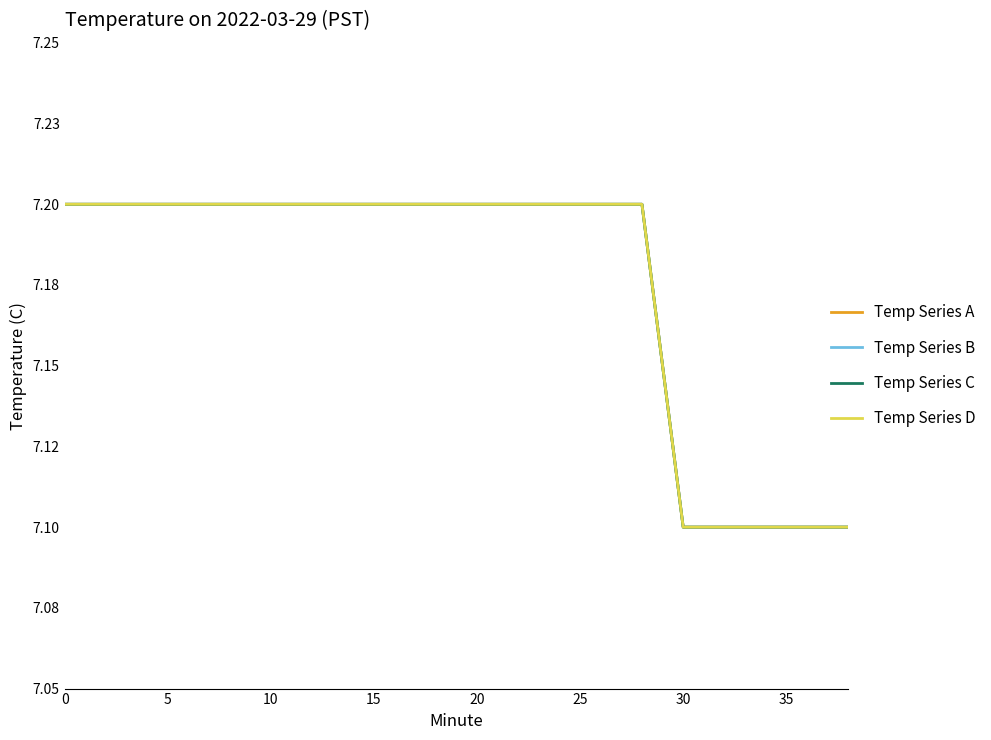

Rank the series by their maximum value, from highest to lowest.

Temp Series A, Temp Series B, Temp Series C, Temp Series D